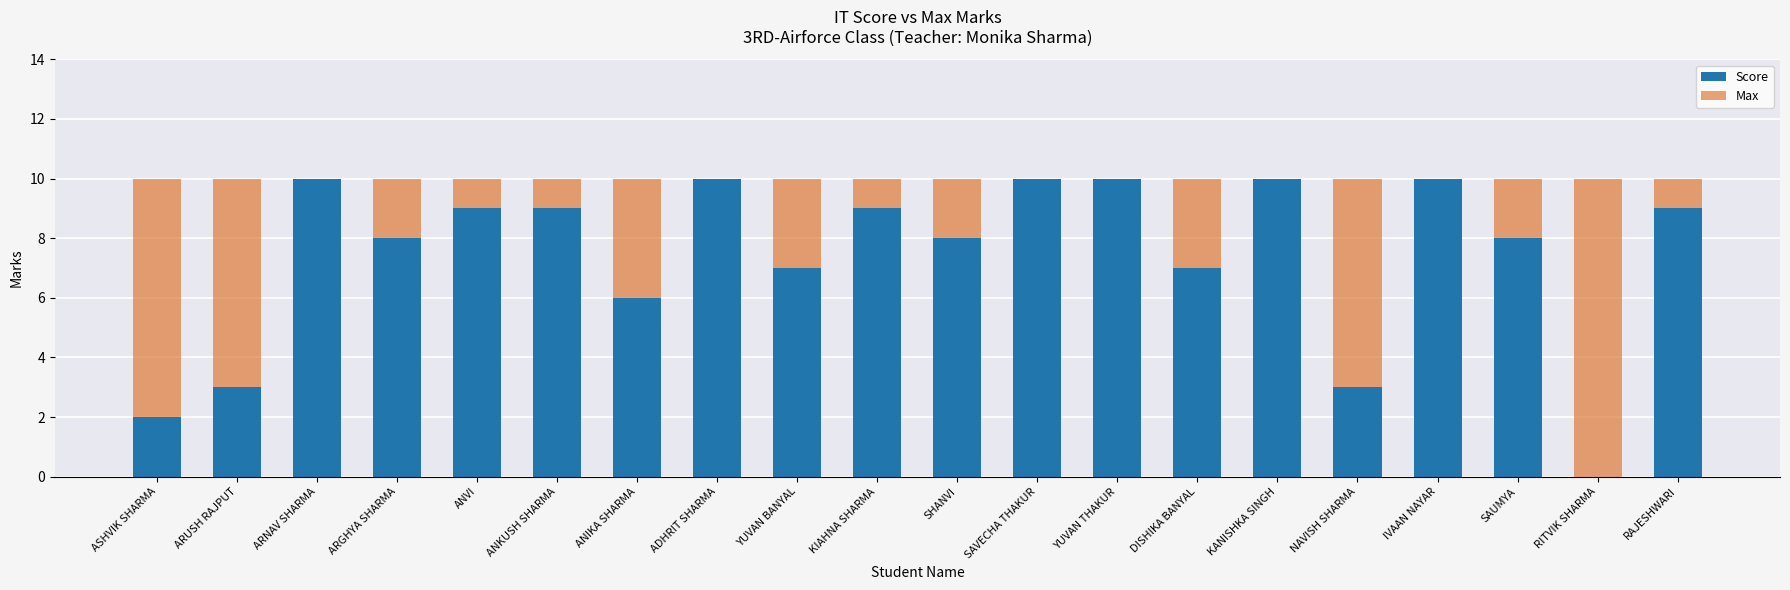

Where is Score nearest to the value 5?

ANIKA SHARMA